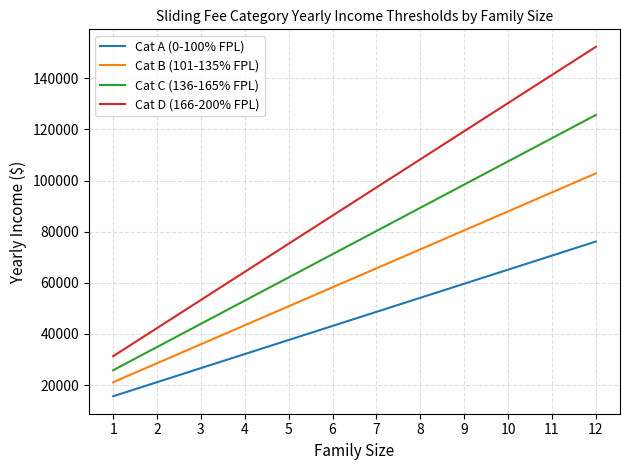

Reading left to right, extract all data points from this chart.

Cat A (0-100% FPL): 1=15650.0	2=21150.0	3=26650.0	4=32150.0	5=37650.0	6=43150.0	7=48650.0	8=54150.0	9=59650.0	10=65150.0	11=70650.0	12=76150.0
Cat B (101-135% FPL): 1=21127.5	2=28552.5	3=35977.5	4=43402.5	5=50827.5	6=58252.5	7=65677.5	8=73102.5	9=80527.5	10=87952.5	11=95377.5	12=102802.5
Cat C (136-165% FPL): 1=25822.5	2=34897.5	3=43972.5	4=53047.5	5=62122.5	6=71197.5	7=80272.5	8=89347.5	9=98422.5	10=107497.5	11=116572.5	12=125647.5
Cat D (166-200% FPL): 1=31300.0	2=42300.0	3=53300.0	4=64300.0	5=75300.0	6=86300.0	7=97300.0	8=108300.0	9=119300.0	10=130300.0	11=141300.0	12=152300.0